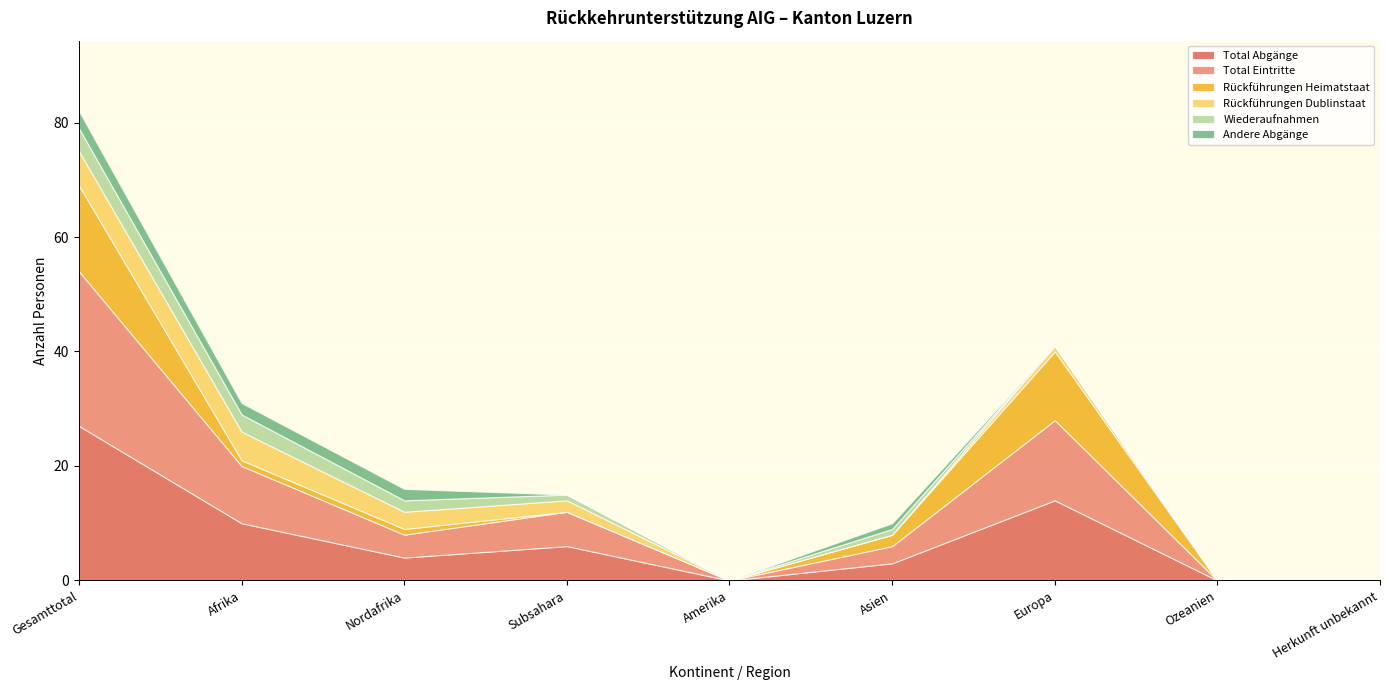

Is it true that Total Abgänge equals 6 at Subsahara?

True